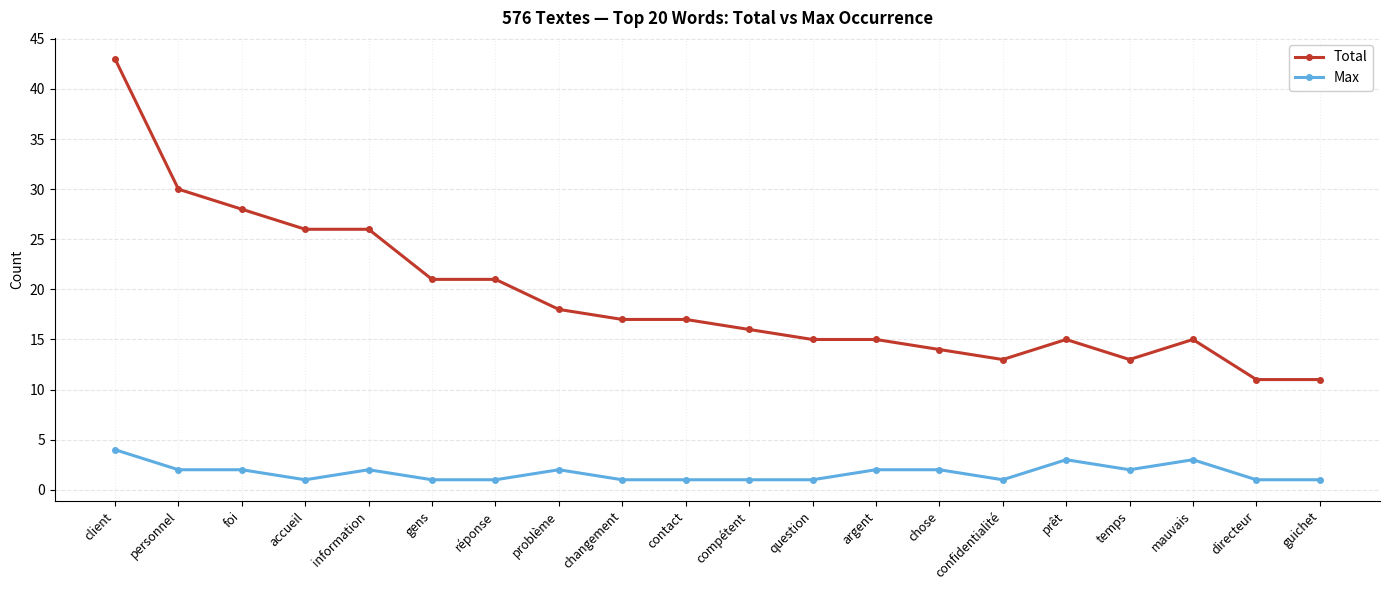

The Total series shows 9 at contact. True or false?

False